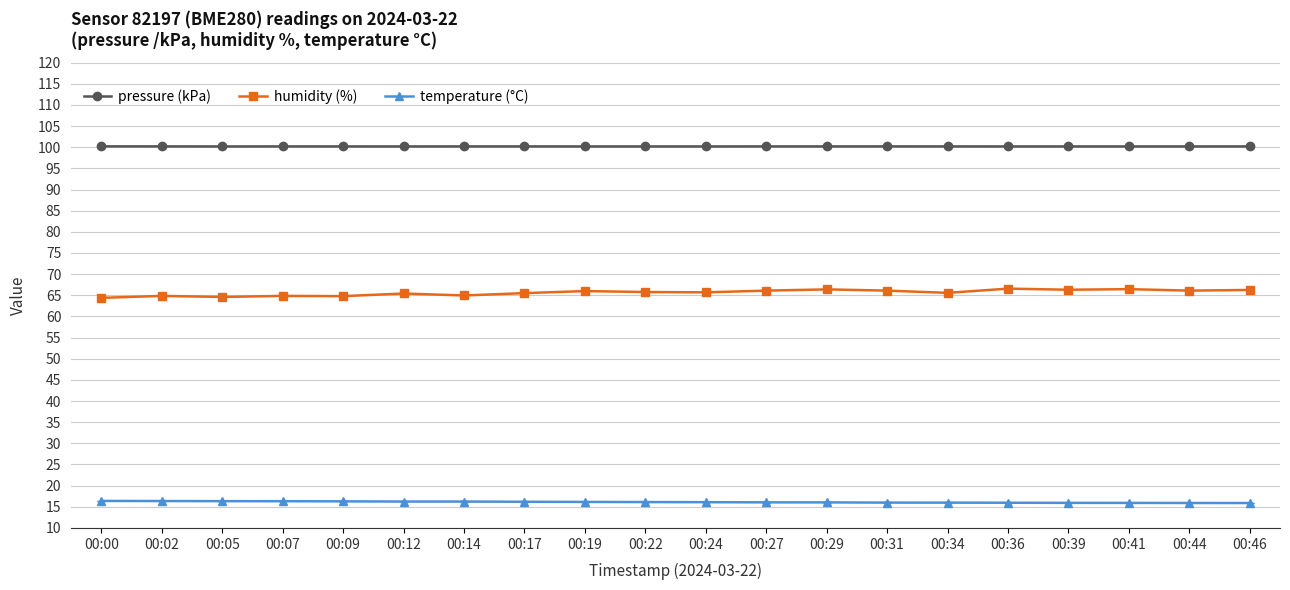

Rank the series by their average value, from lowest to highest.

temperature (°C), humidity (%), pressure (kPa)